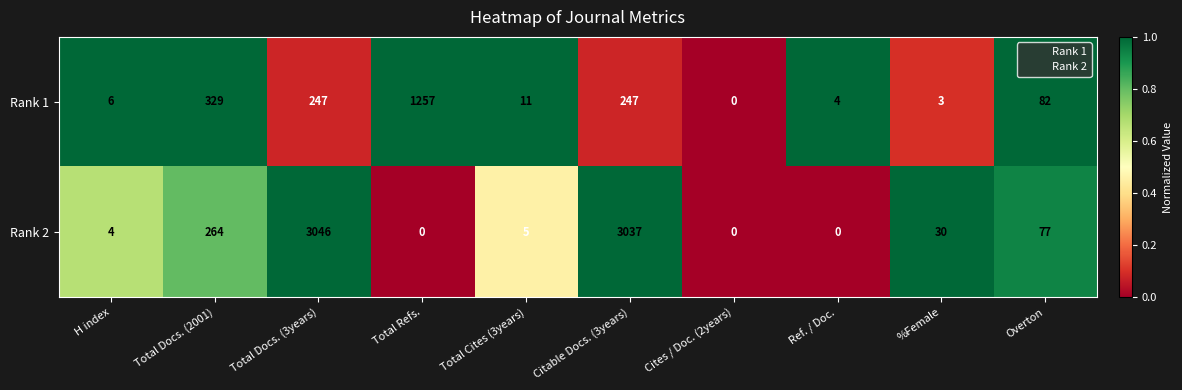

What is the difference between the highest and lowest values at Ref. / Doc.?

4